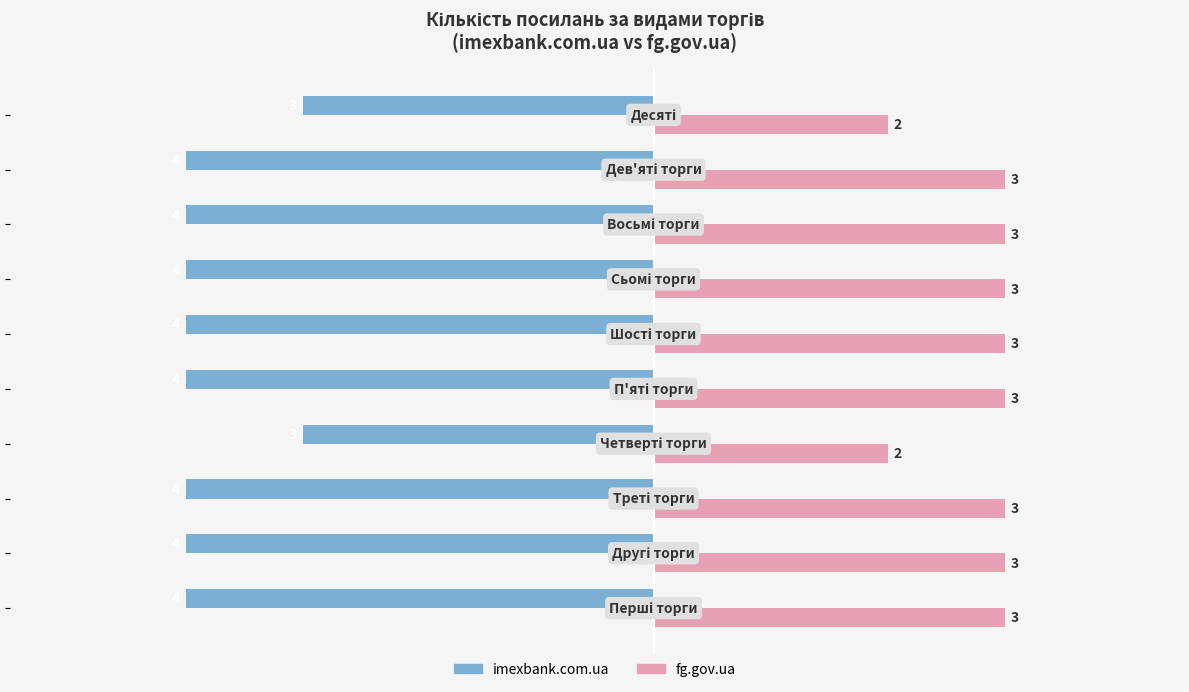

At how many categories does at least one series exceed 1?

10